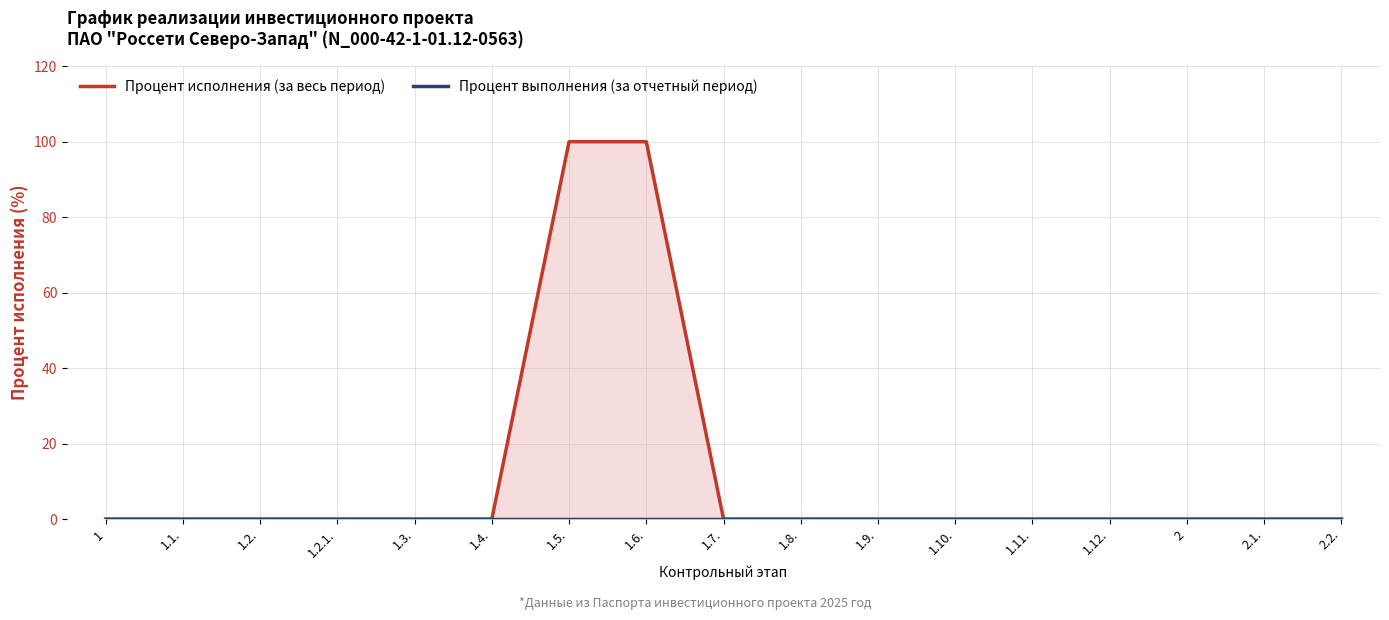

Rank the series by their maximum value, from highest to lowest.

Процент исполнения (за весь период), Процент выполнения (за отчетный период)